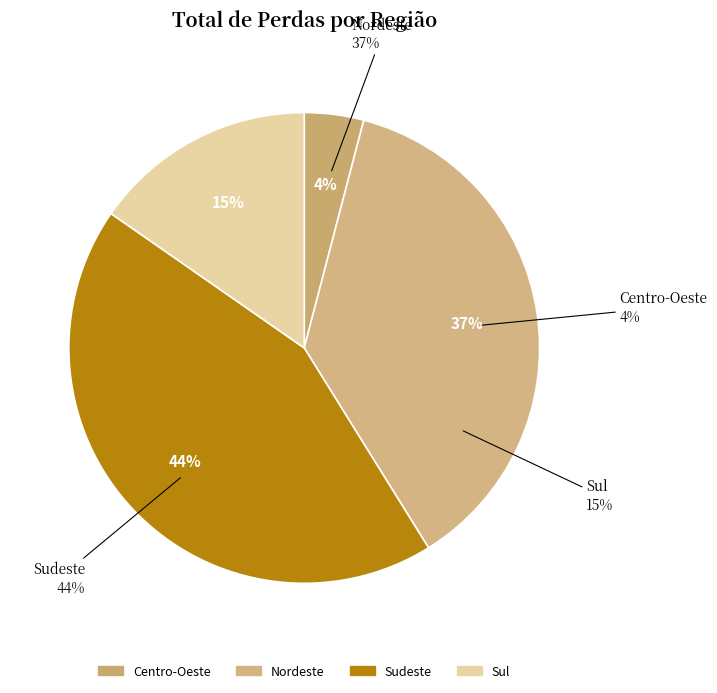

What is the largest slice in the pie chart?

Sudeste